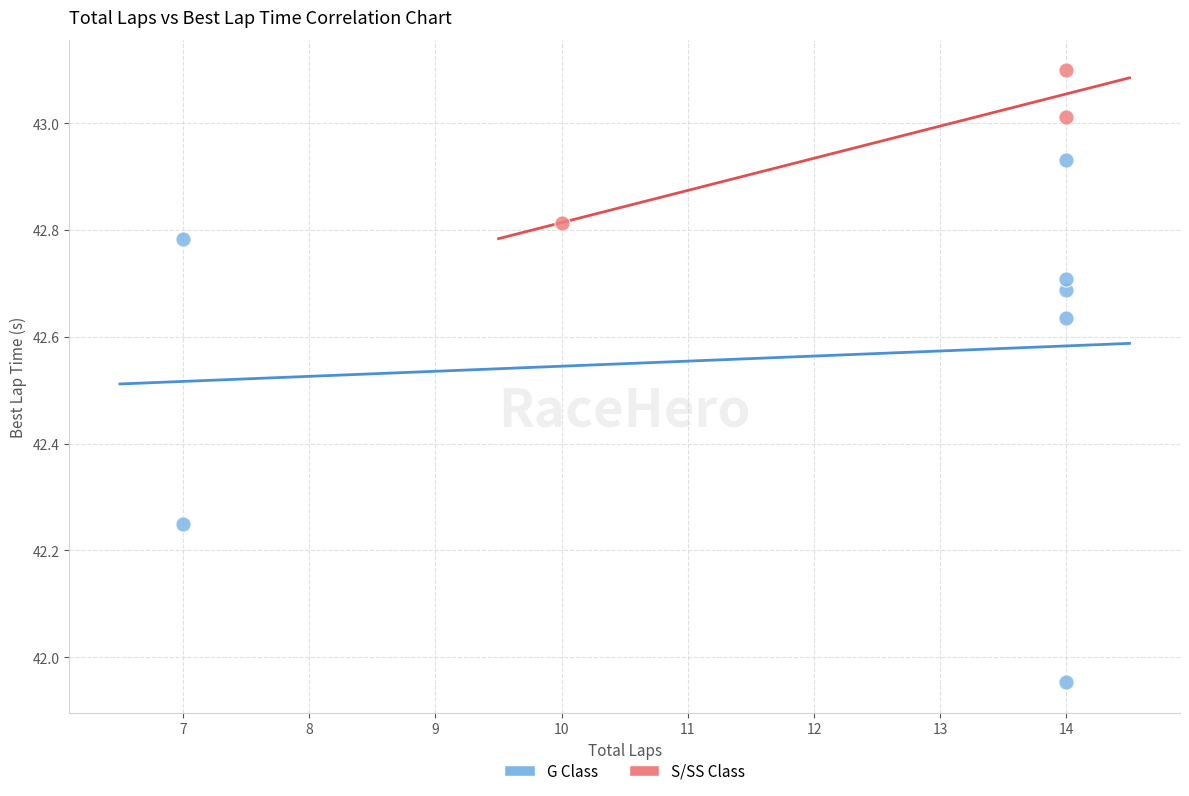

Which series has the largest Y range (max minus min)?

G Class